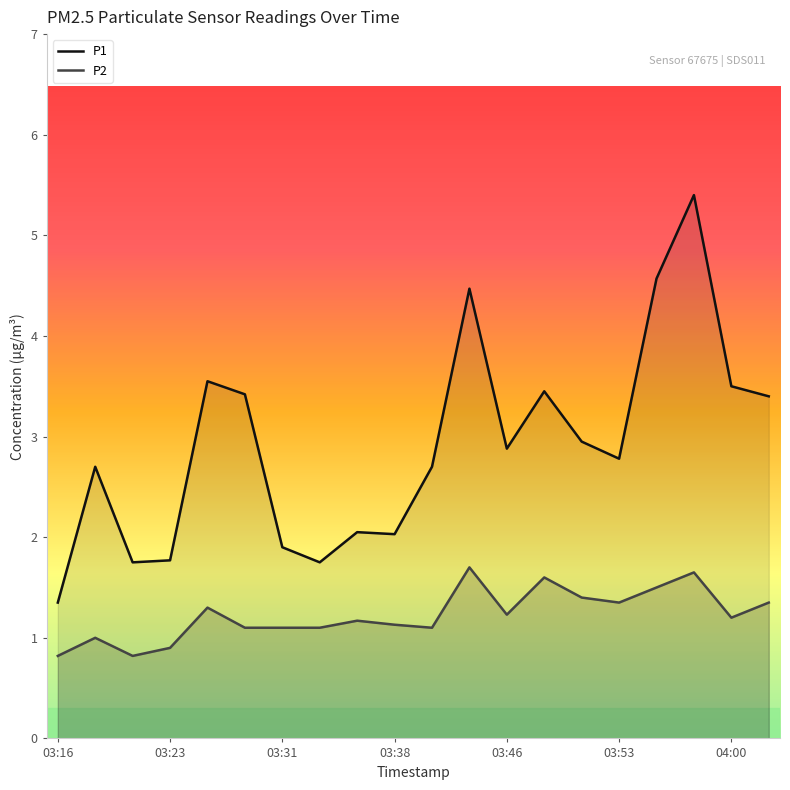

Which series changed the most between 11 and 16?

P2